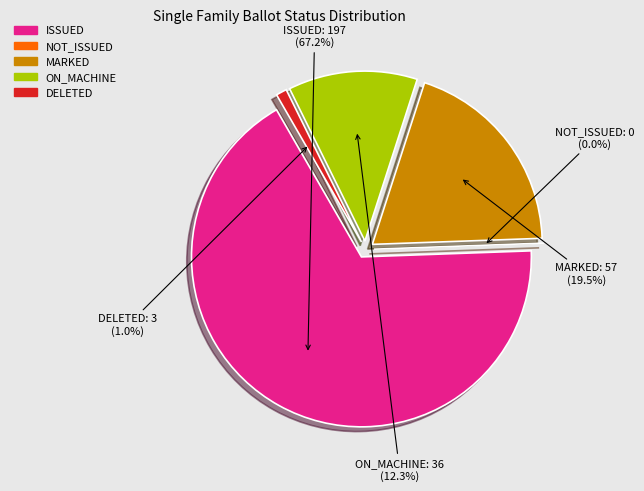

Does 15 account for over 50% of the chart?

No